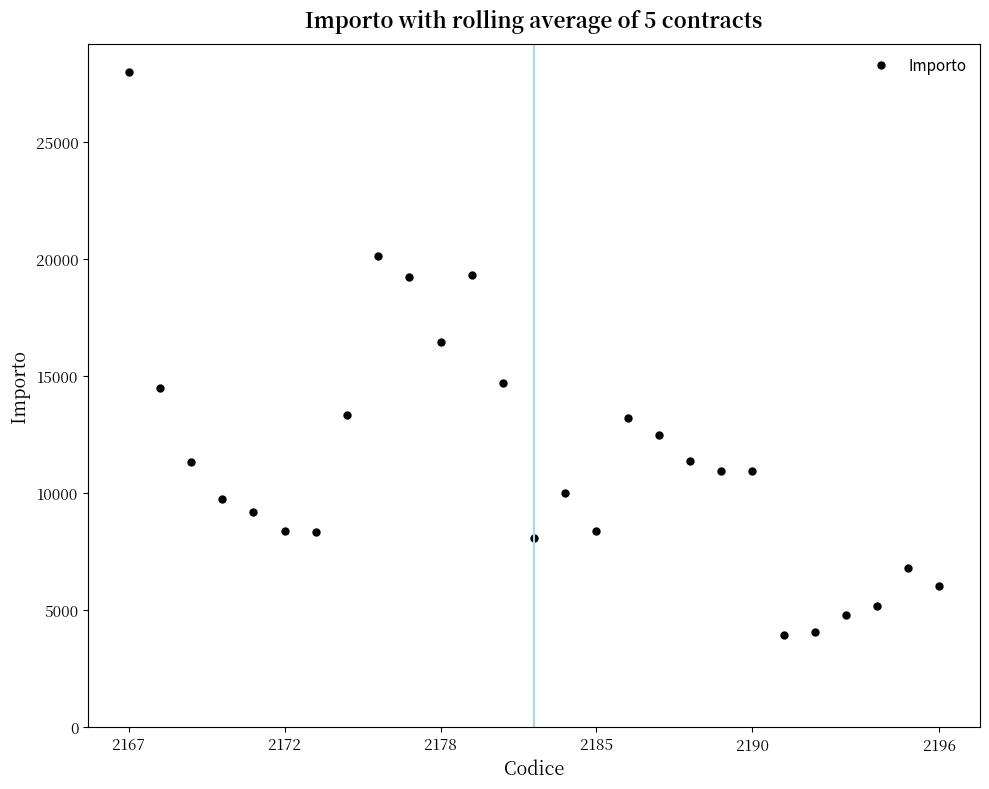

What is the sum of all values?

309023.3